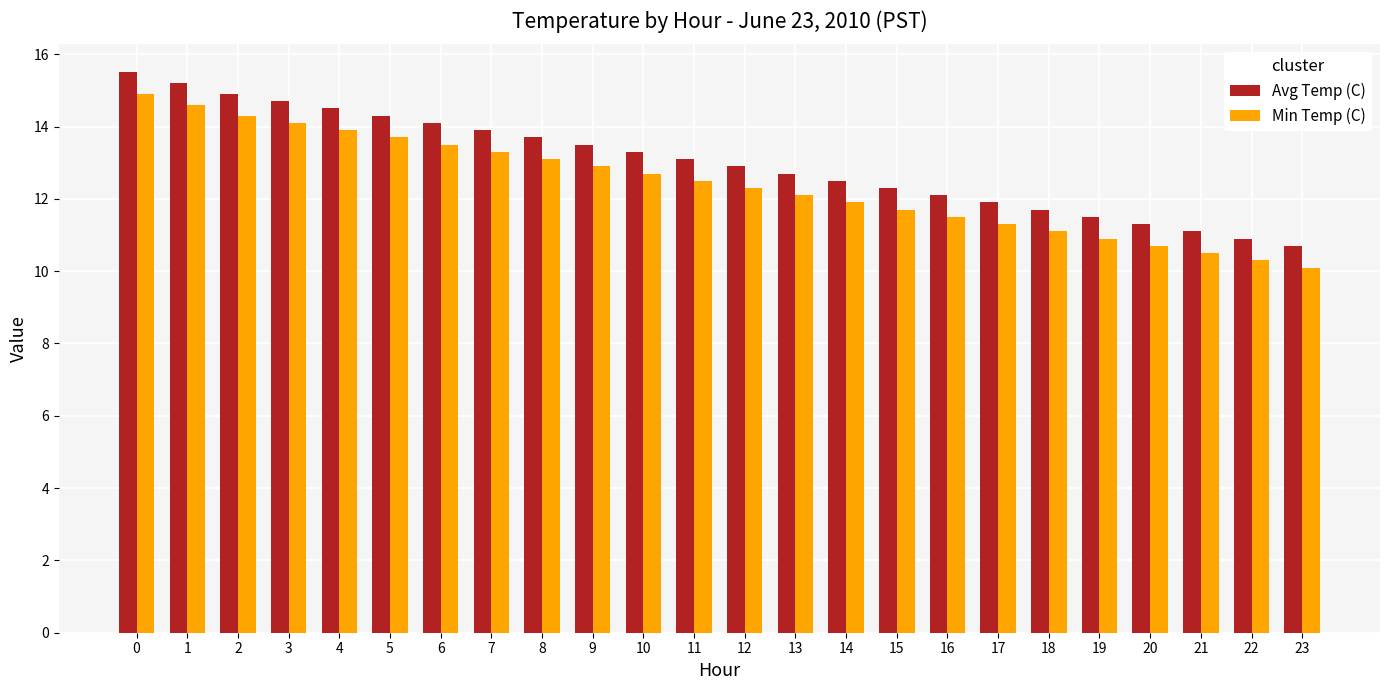

Reading right to left, extract all data points from this chart.

Avg Temp (C): 10.7	10.9	11.1	11.3	11.5	11.7	11.9	12.1	12.3	12.5	12.7	12.9	13.1	13.3	13.5	13.7	13.9	14.1	14.3	14.5	14.7	14.9	15.2	15.5
Min Temp (C): 10.1	10.3	10.5	10.7	10.9	11.1	11.3	11.5	11.7	11.9	12.1	12.3	12.5	12.7	12.9	13.1	13.3	13.5	13.7	13.9	14.1	14.3	14.6	14.9